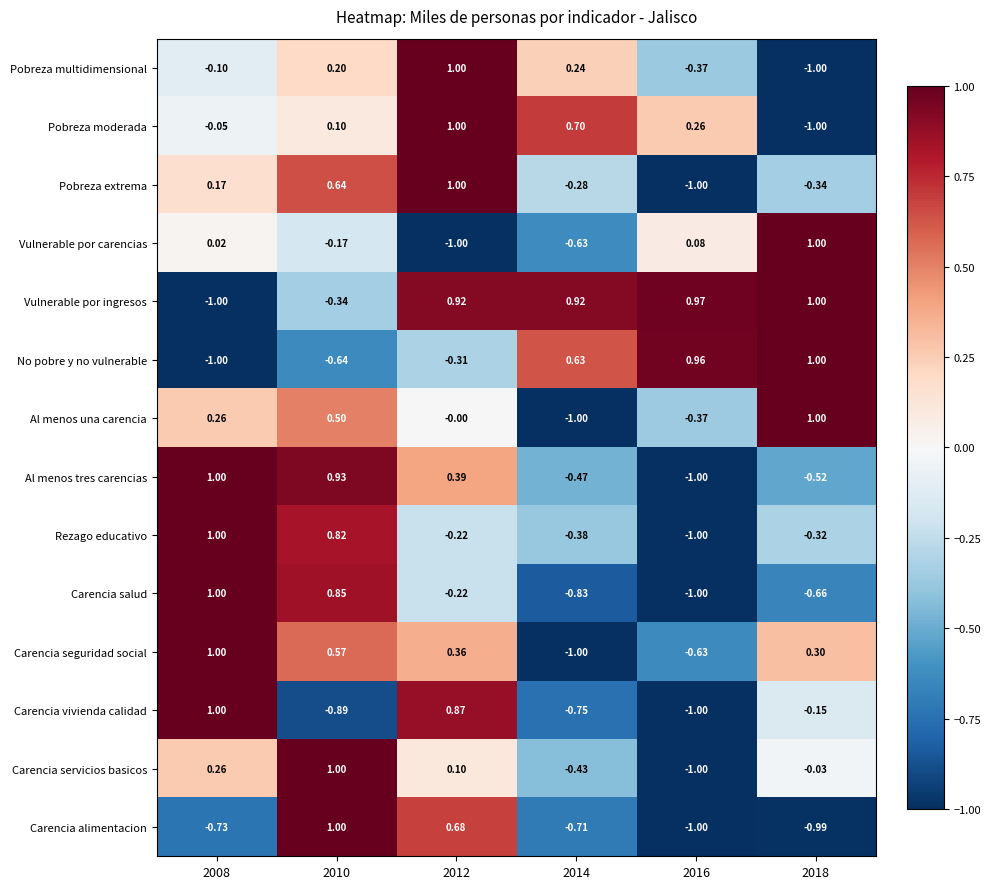

Between 2012 and 2016, which series saw the biggest shift?

Pobreza extrema